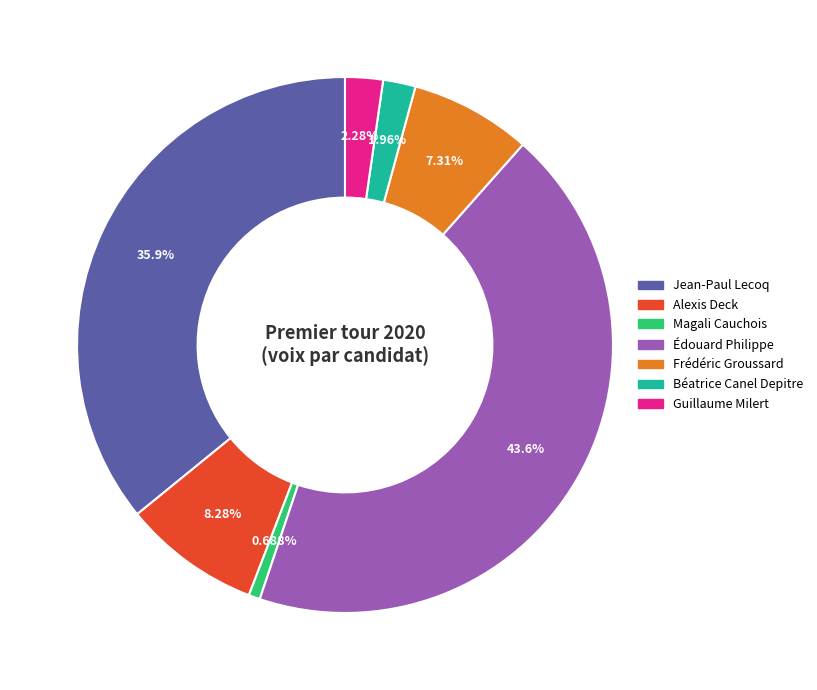

To the nearest percent, what is the combined percentage of Alexis Deck and Béatrice Canel Depitre?

10%